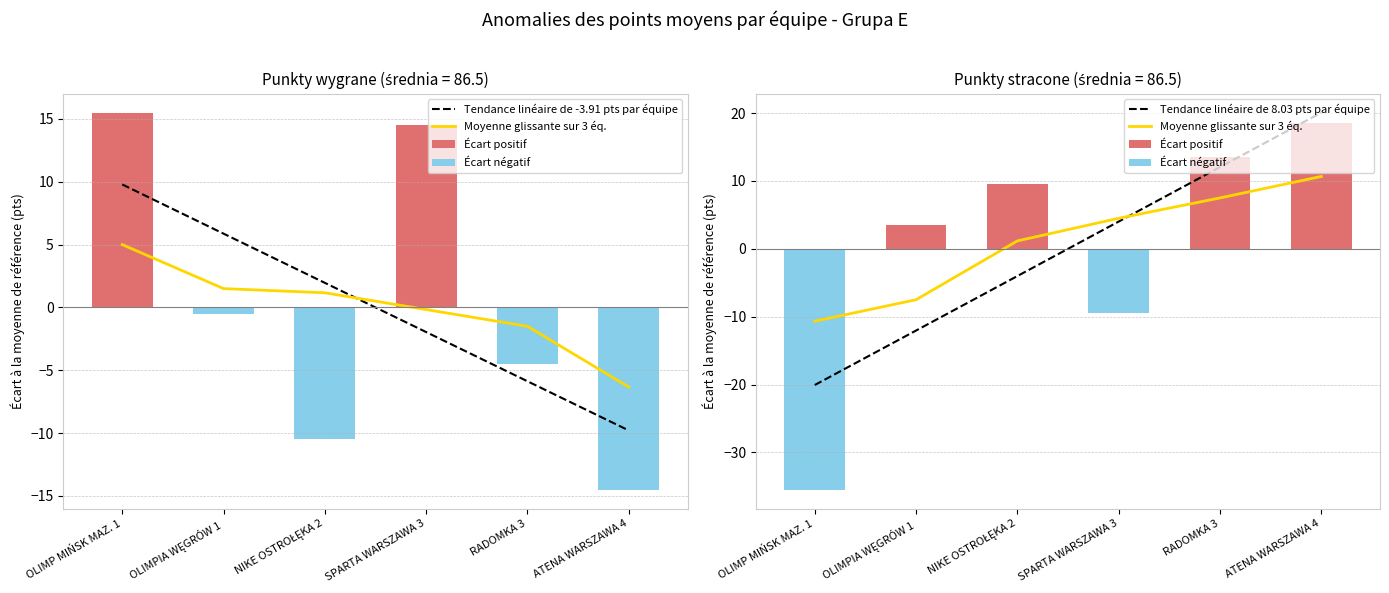

Where is Tendance linéaire de 8.03 pts par équipe nearest to the value 0?

NIKE OSTROŁĘKA 2